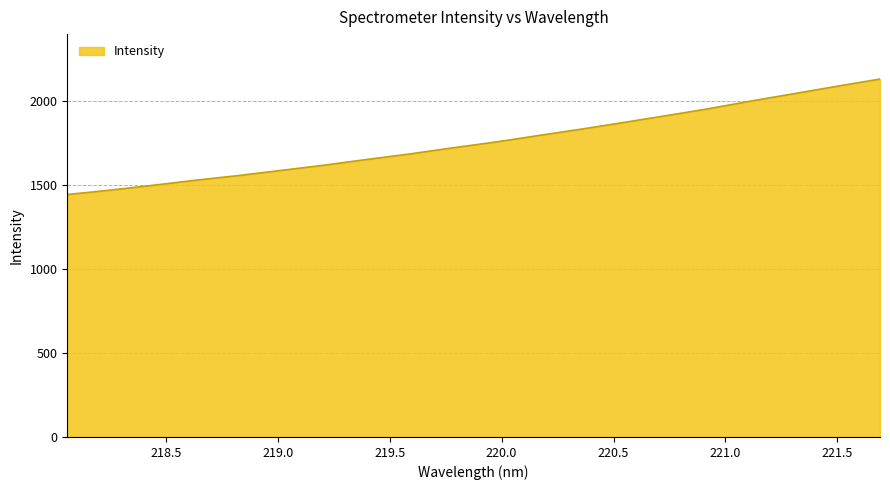

What is the greatest value displayed?

2132.2